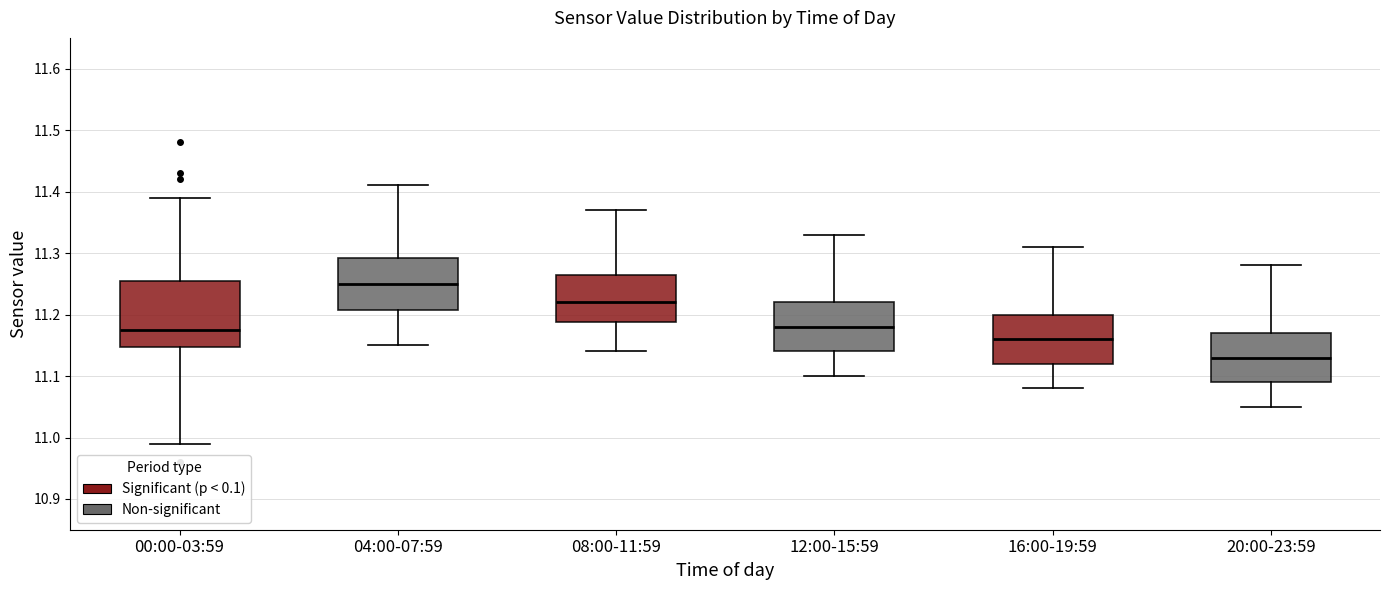

Reading left to right, read every box against the y-axis: the position of its median line, the range the box covers, and the ends of its whiskers. The values are not printed on the chart, so give them approximately, as read against the axis.

00:00-03:59: median 11.18, box 11.15 to 11.26, whiskers 10.99 to 11.39
04:00-07:59: median 11.25, box 11.21 to 11.29, whiskers 11.15 to 11.41
08:00-11:59: median 11.22, box 11.19 to 11.27, whiskers 11.14 to 11.37
12:00-15:59: median 11.18, box 11.14 to 11.22, whiskers 11.10 to 11.33
16:00-19:59: median 11.16, box 11.12 to 11.20, whiskers 11.08 to 11.31
20:00-23:59: median 11.13, box 11.09 to 11.17, whiskers 11.05 to 11.28